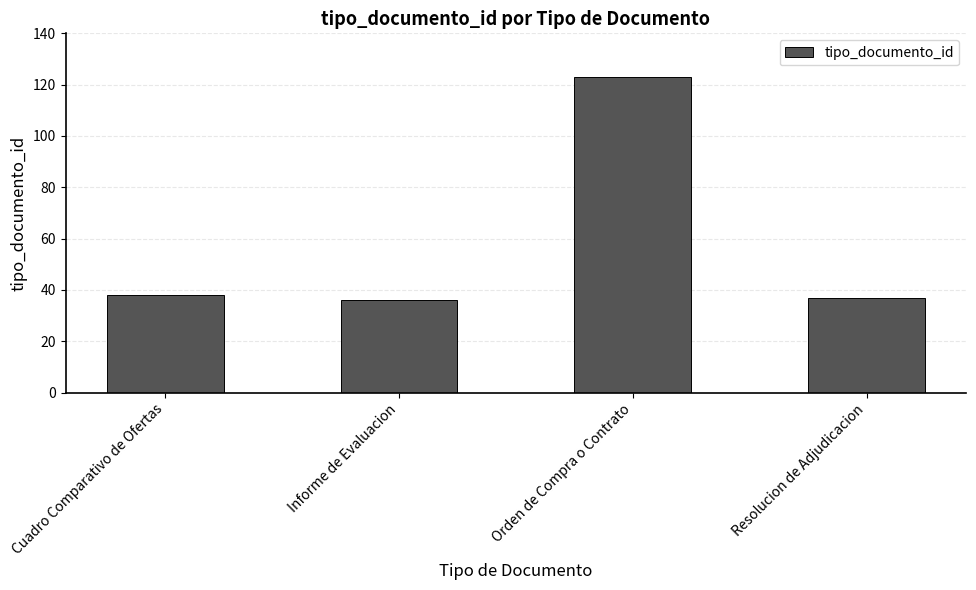

What is the label of the 2nd bar from the right?

Orden de Compra o Contrato